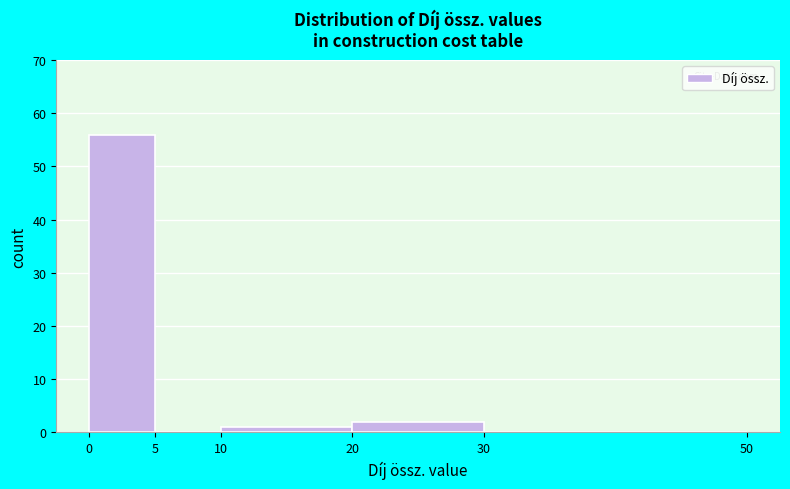

How tall is the bar that spans 0 to 5 on the x-axis? The values are not printed on the chart, so give them approximately, as read against the axis.

56